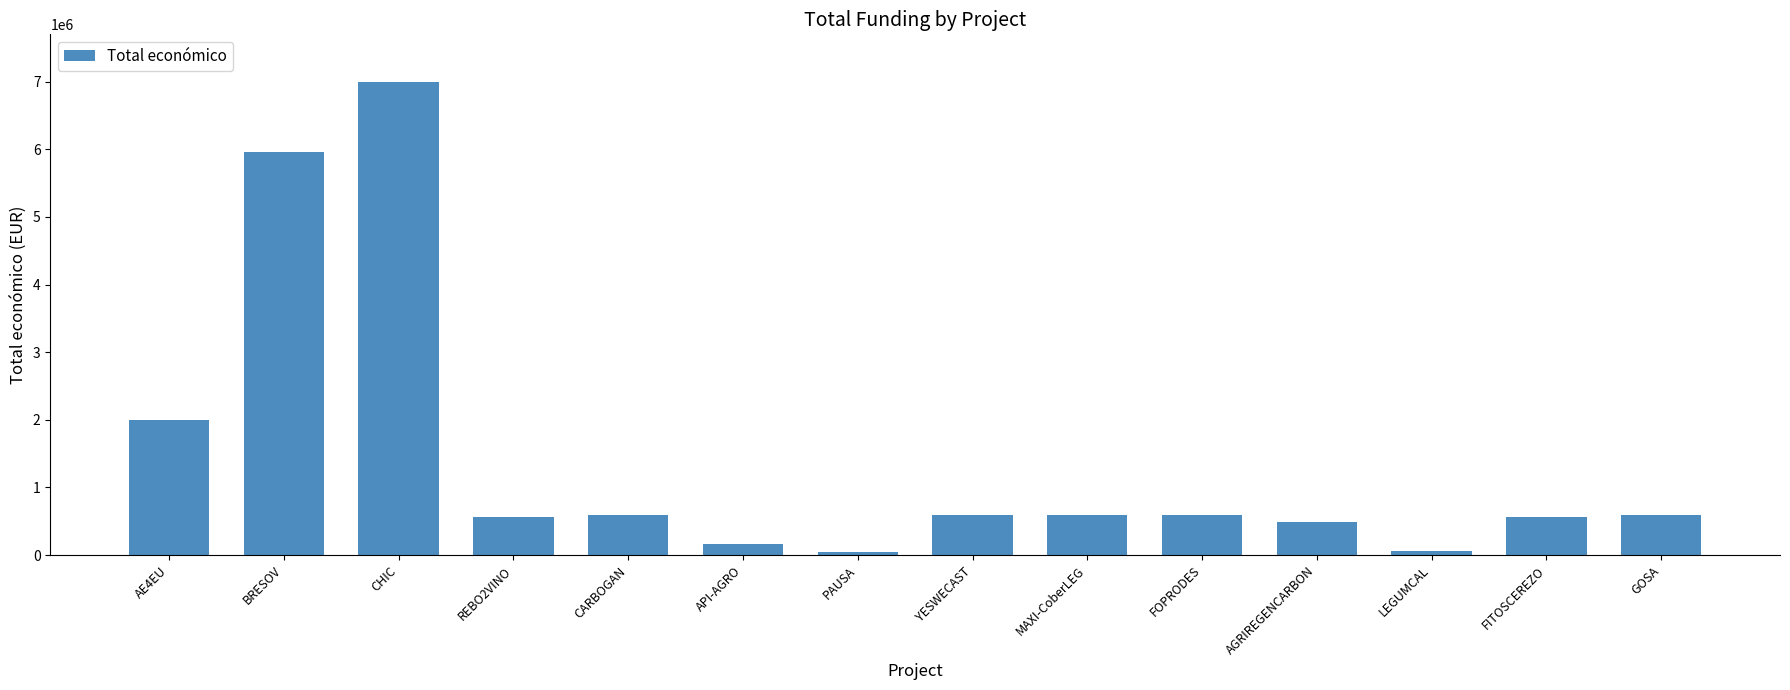

Which has a higher value, AE4EU or GOSA?

AE4EU